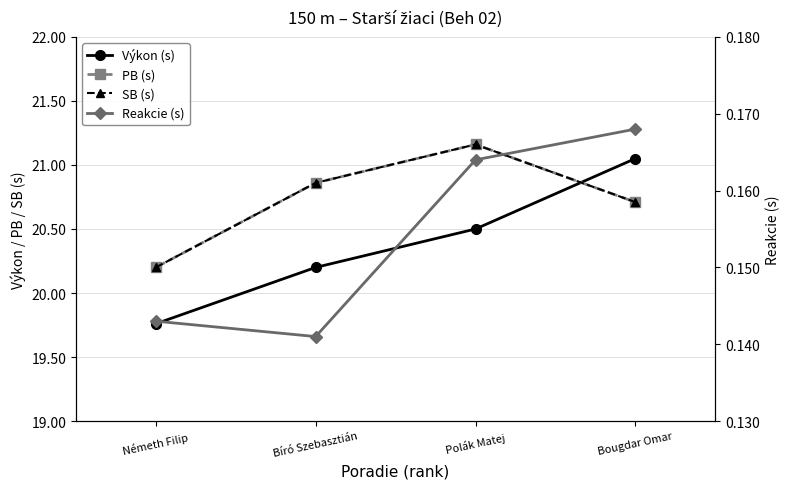

What is the maximum value shown in the chart?

21.2